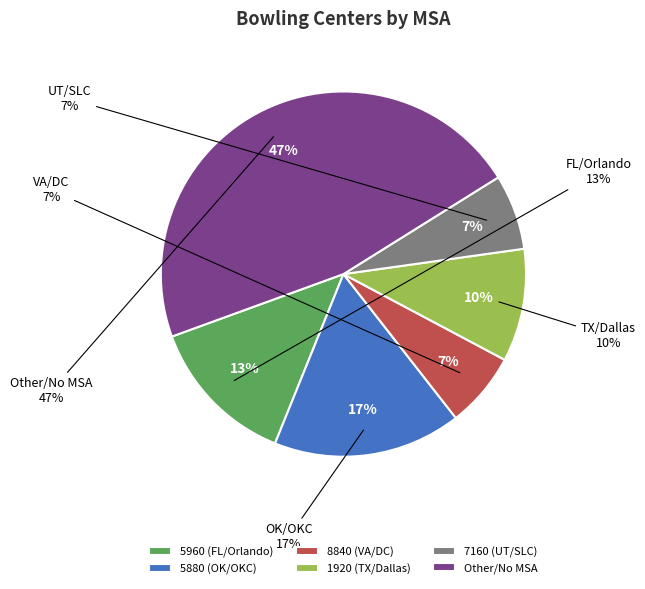

What percentage is the Other slice, to the nearest percent?

47%